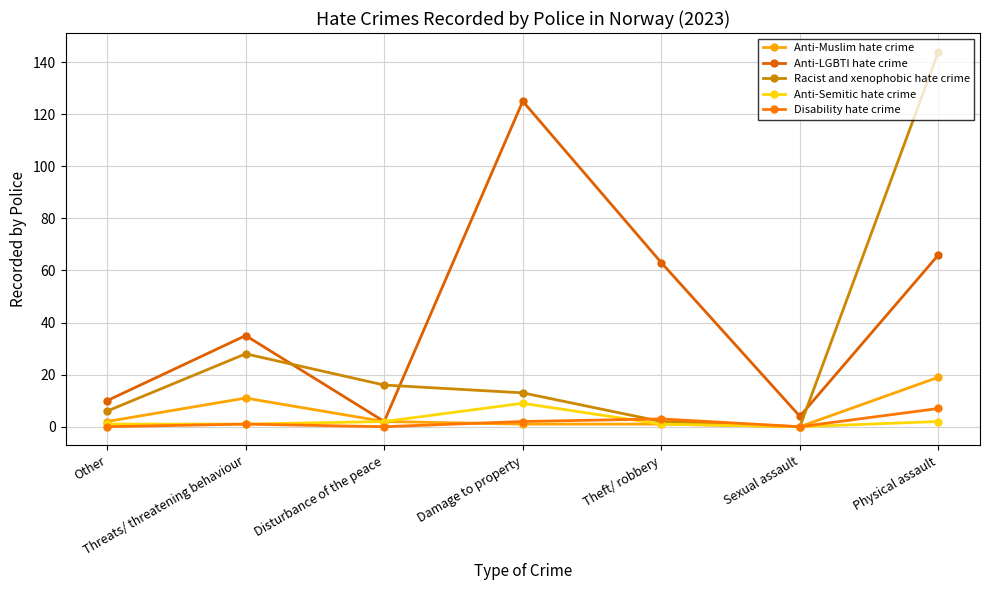

Where is the first local minimum for Disability hate crime?

Disturbance of the peace